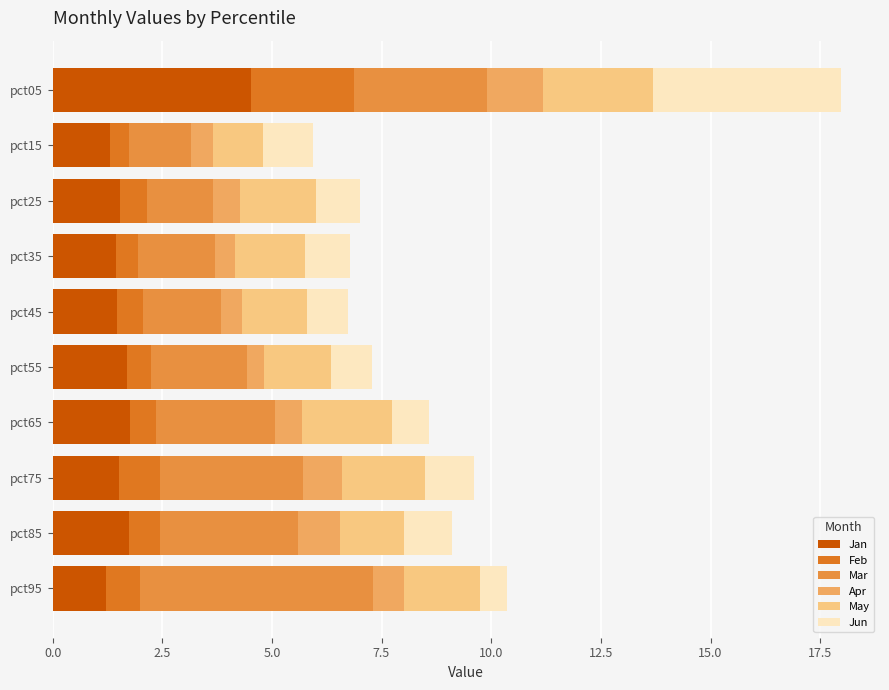

What is the total value across all series at pct65?

8.6